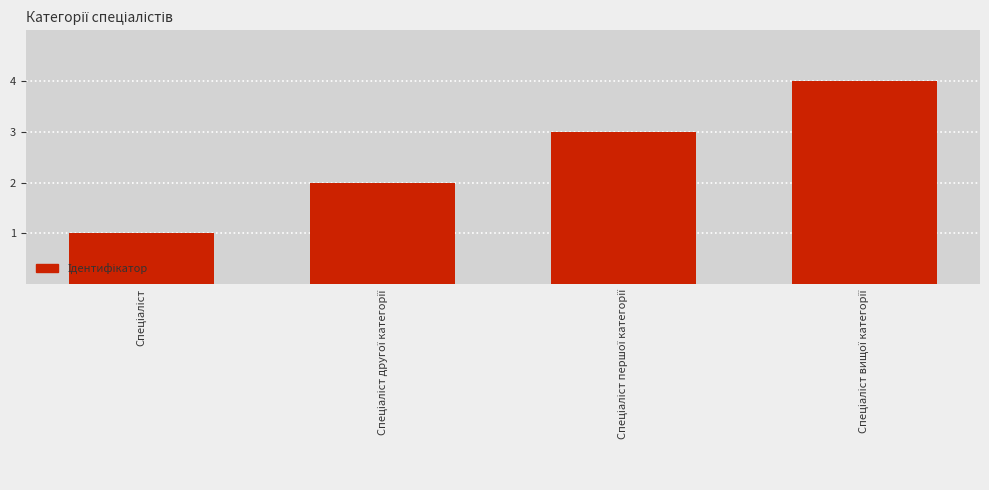

What is the greatest value displayed?

4